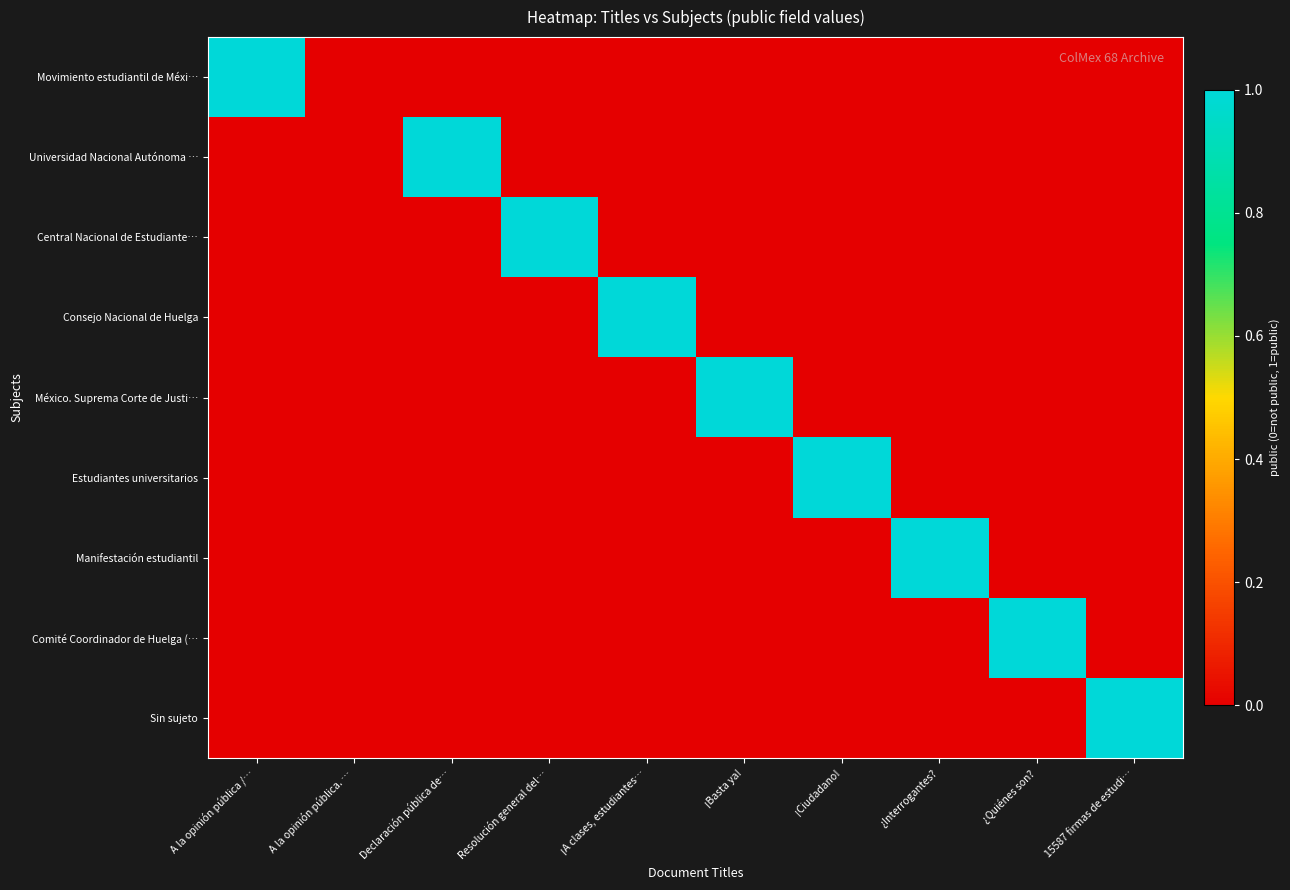

Which label corresponds to the largest value in the chart?

A la opinión pública /…